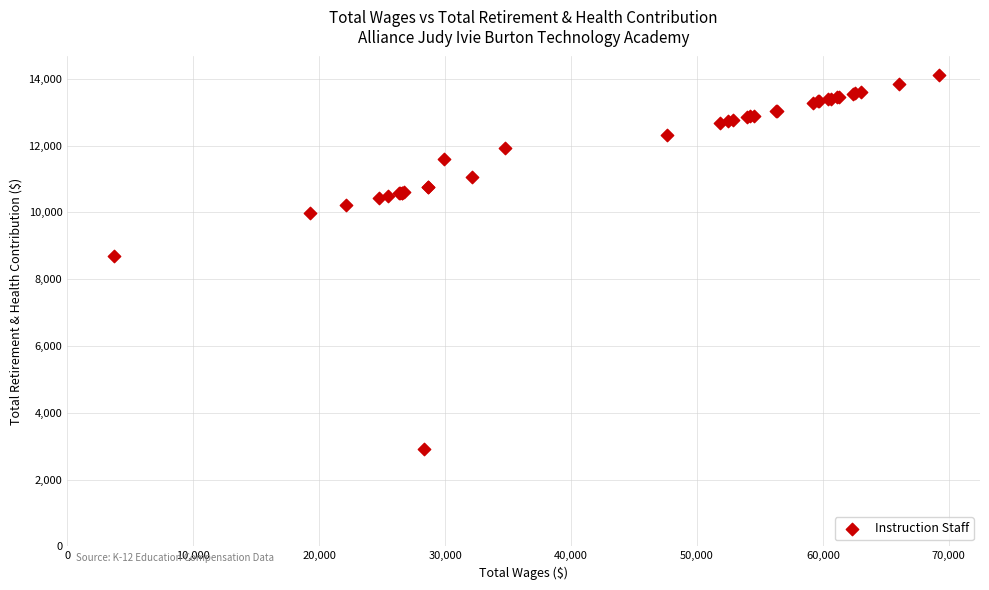

What Y value in the scatter plot is closest to 8517?

8706